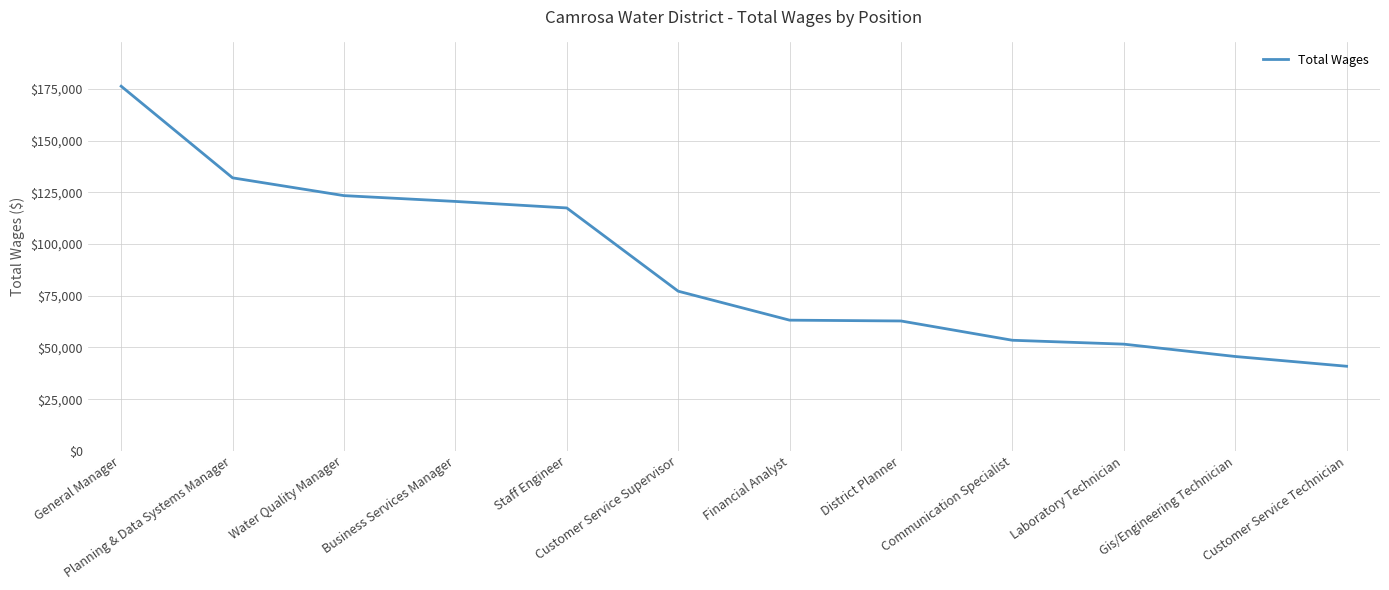

What is the difference between the maximum and minimum values?

135376